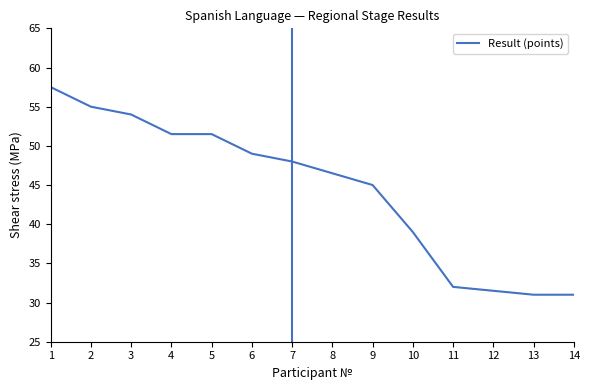

Which has a higher value, 6 or 14?

6